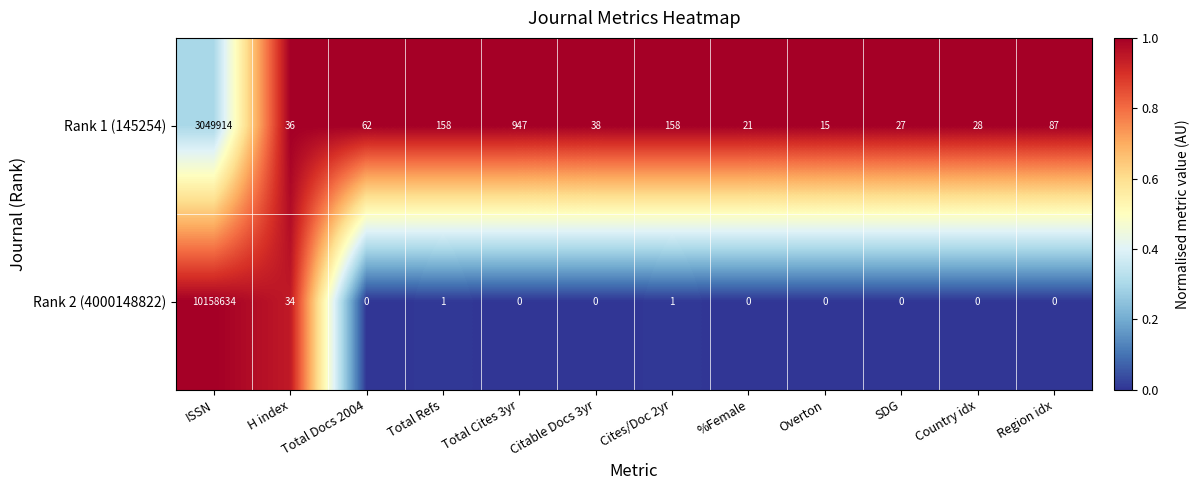

What is the difference between the highest and lowest values at SDG?

27